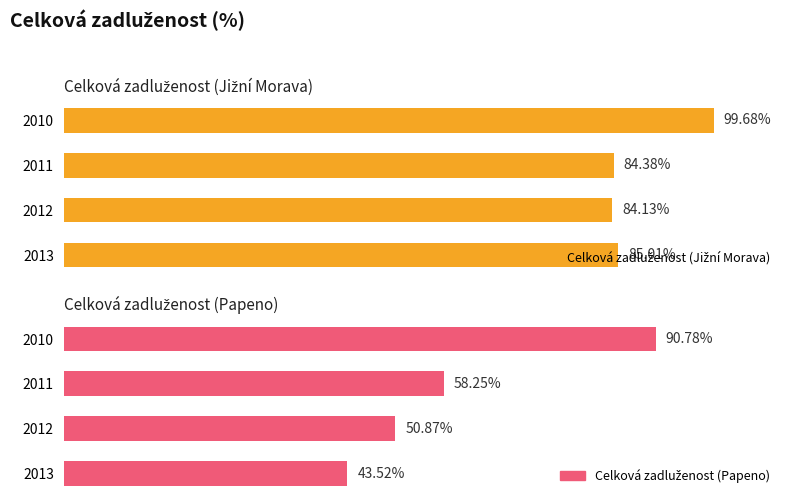

What is the sum of the Celková zadluženost (Papeno) values at 2012 and 2011?

109.1